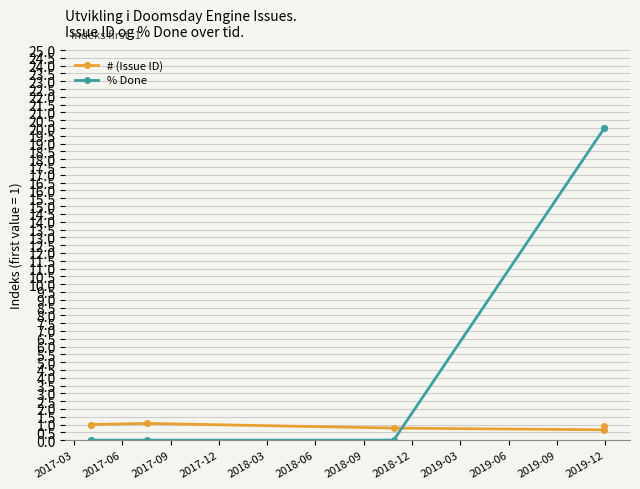

At which label does % Done reach its minimum?

2017-03